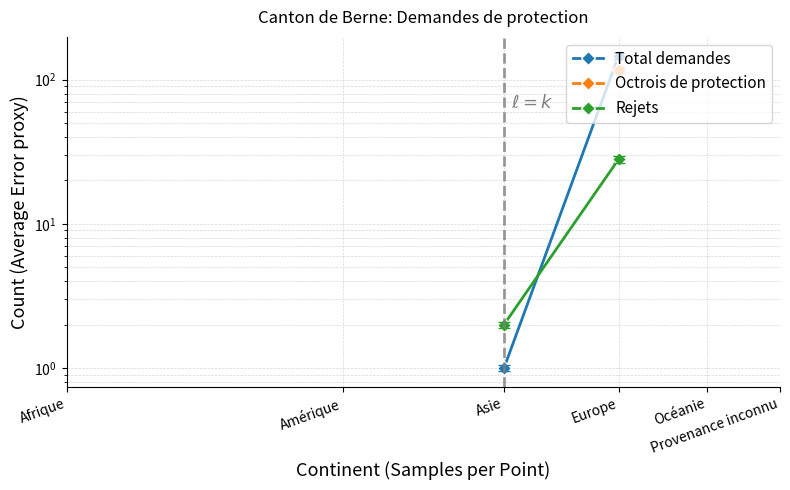

What are all the series names shown in the legend?

Total demandes, Octrois de protection, Rejets